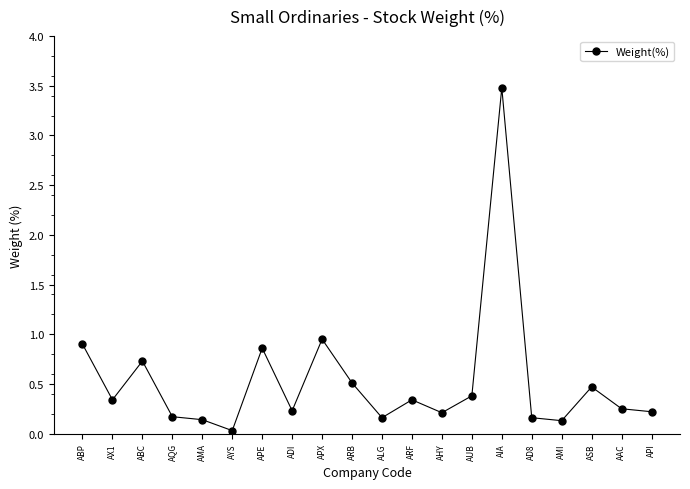

What is the greatest value displayed?

3.5